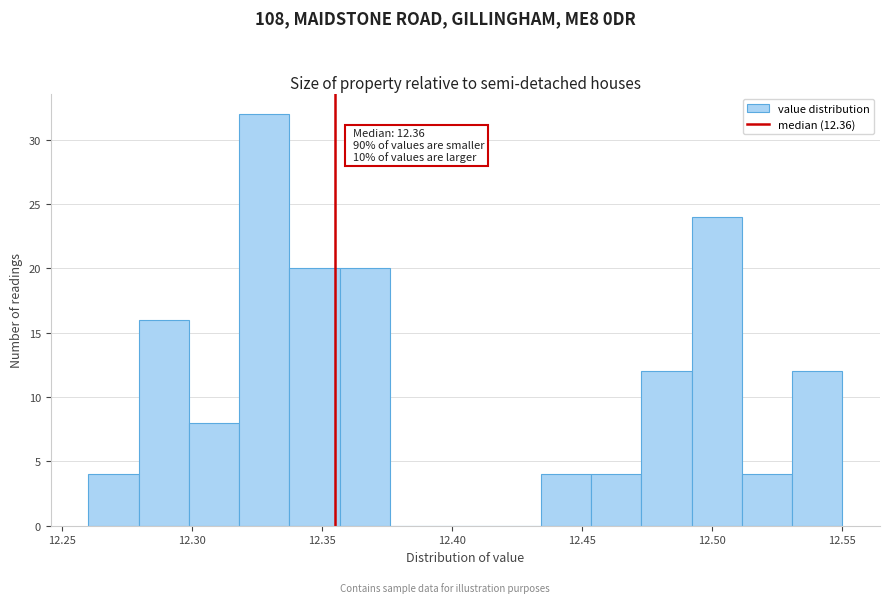

Around what value on the x-axis is the tallest bar? Give the approximate position of its centre, as read against the axis.

12.330